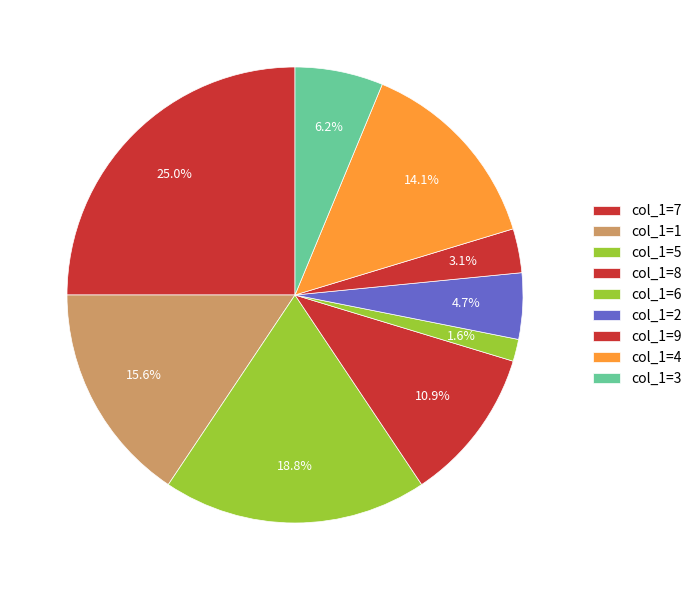

How many segments does this pie chart have?

9